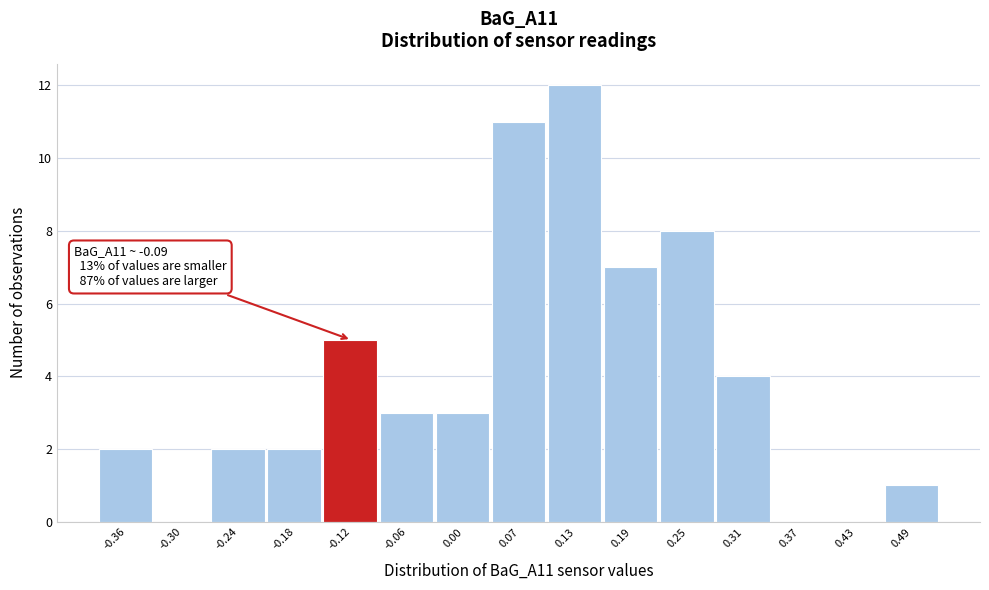

Which range on the x-axis has the tallest bar?

0.10 to 0.16